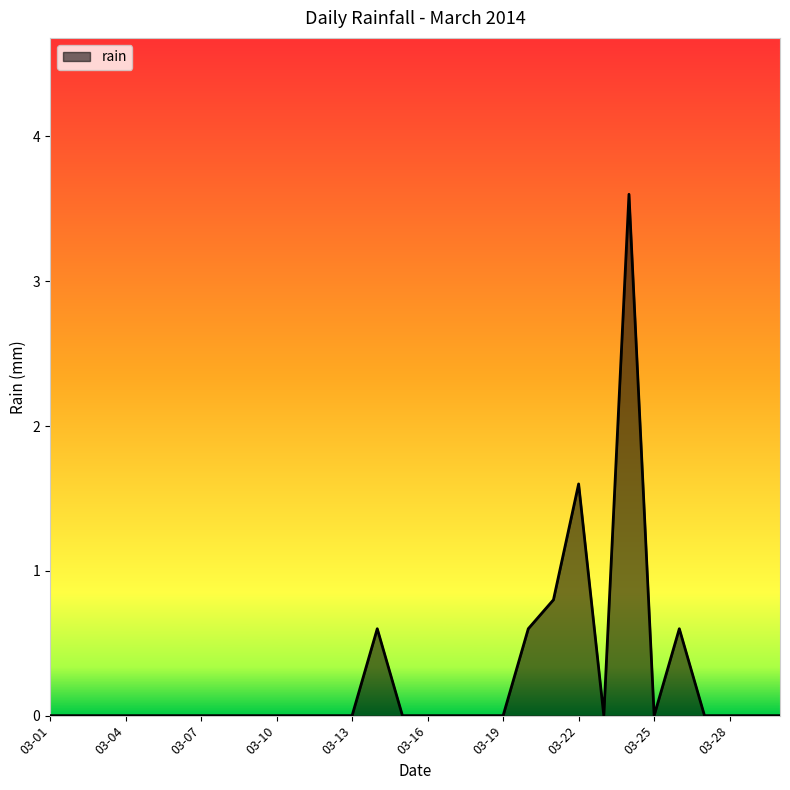

What is the maximum value shown in the chart?

3.6